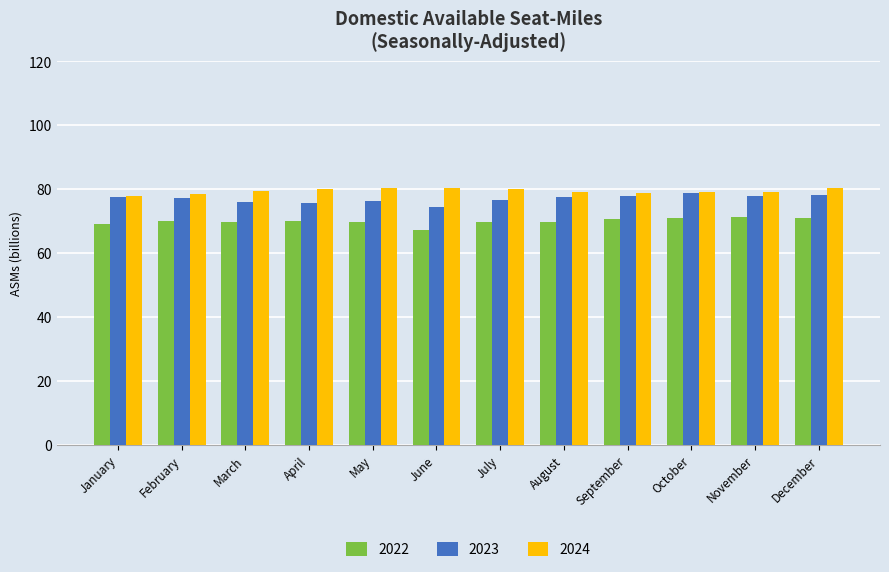

Rank the series by their maximum value, from highest to lowest.

2024, 2023, 2022